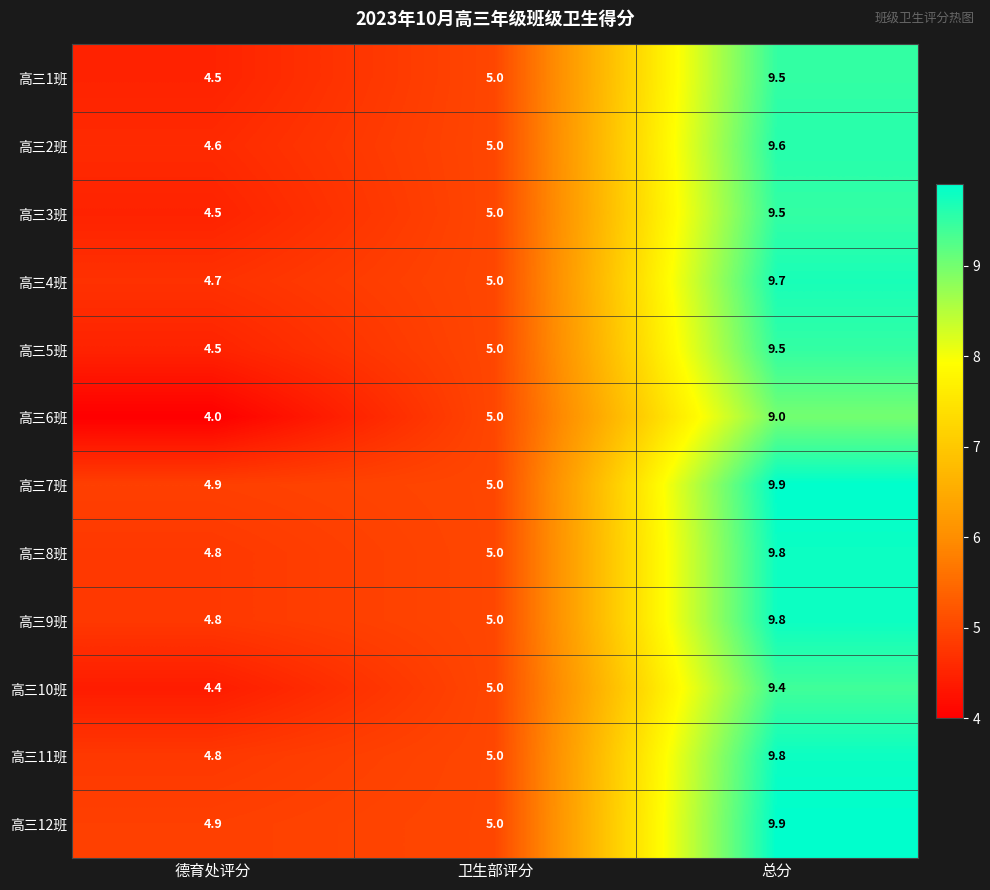

What is the difference between the highest and lowest values at 德育处评分?

0.9